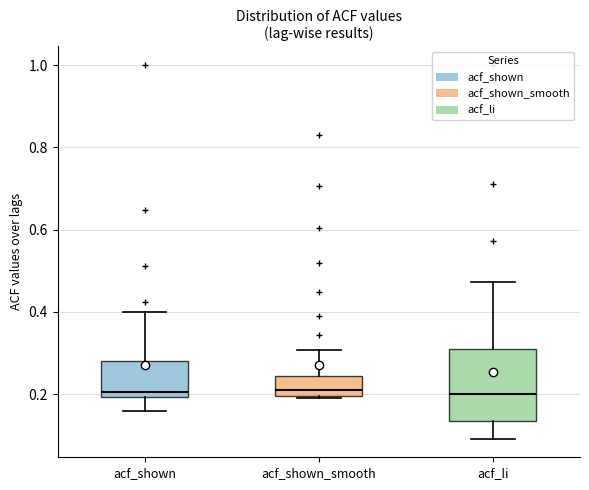

Where does the upper whisker of the box for acf_shown_smooth end on the y-axis? The values are not printed on the chart, so give them approximately, as read against the axis.

0.30